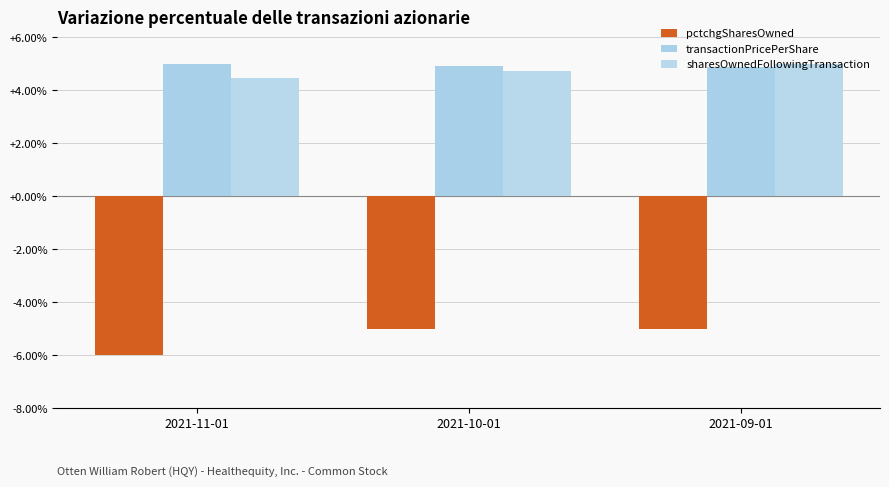

At which category does the chart reach its peak across all series?

2021-11-01